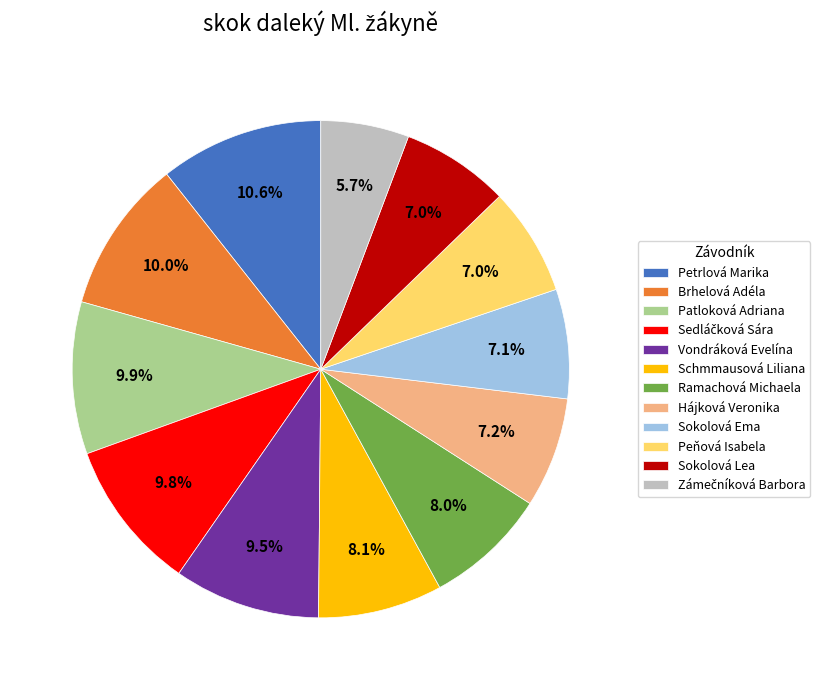

What is the total percentage of Patloková Adriana and Hájková Veronika?

17.1%